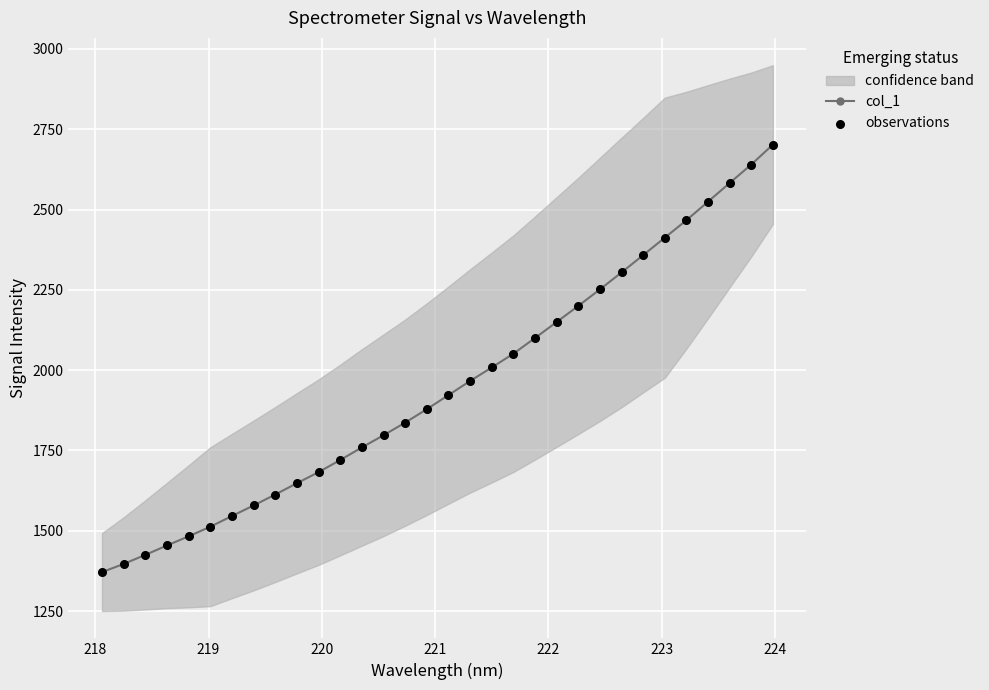

Which series reaches the minimum Y coordinate?

col_1